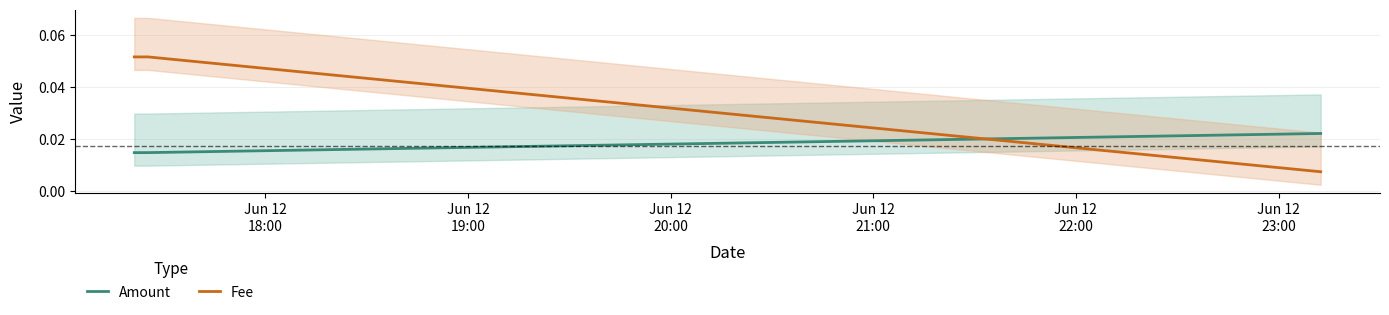

What is the total value across all series at Jun 12
19:00?

0.1